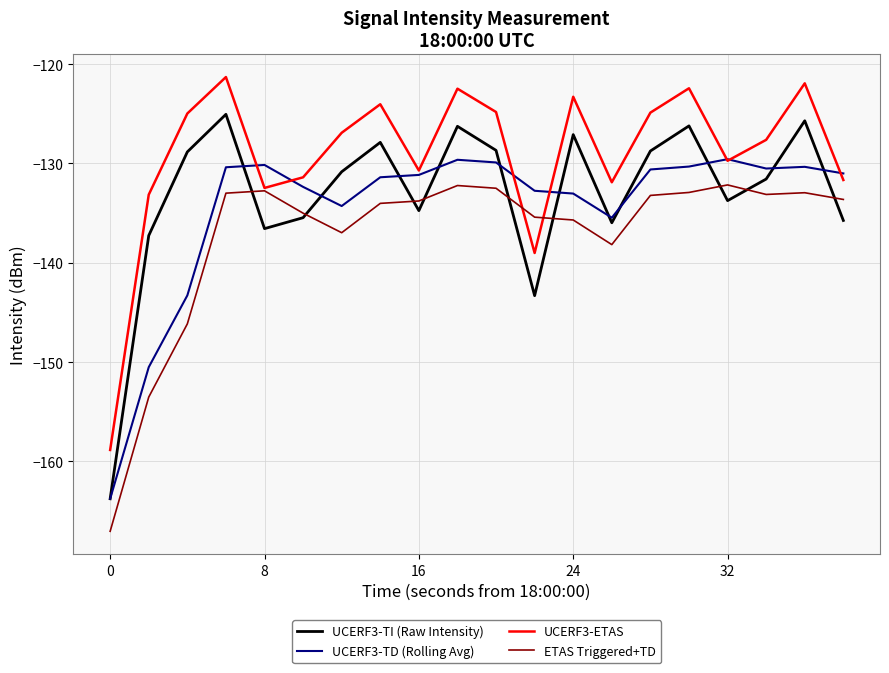

After their last crossing, which series has the higher values: UCERF3-TD (Rolling Avg) or UCERF3-TI (Raw Intensity)?

UCERF3-TD (Rolling Avg)